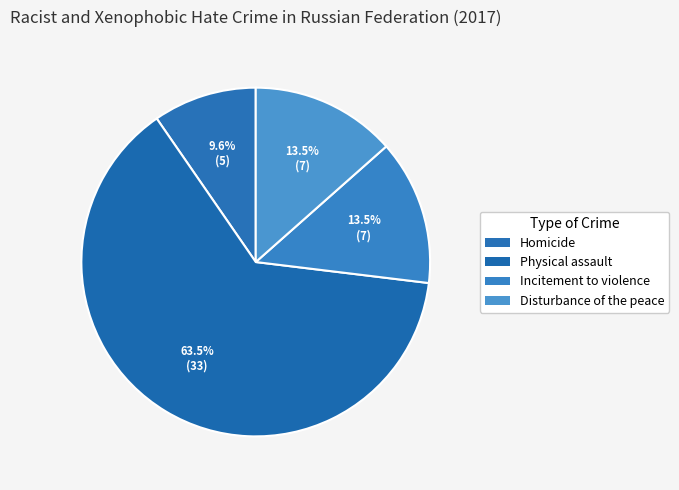

True or false: Homicide accounts for 1% of the total.

False